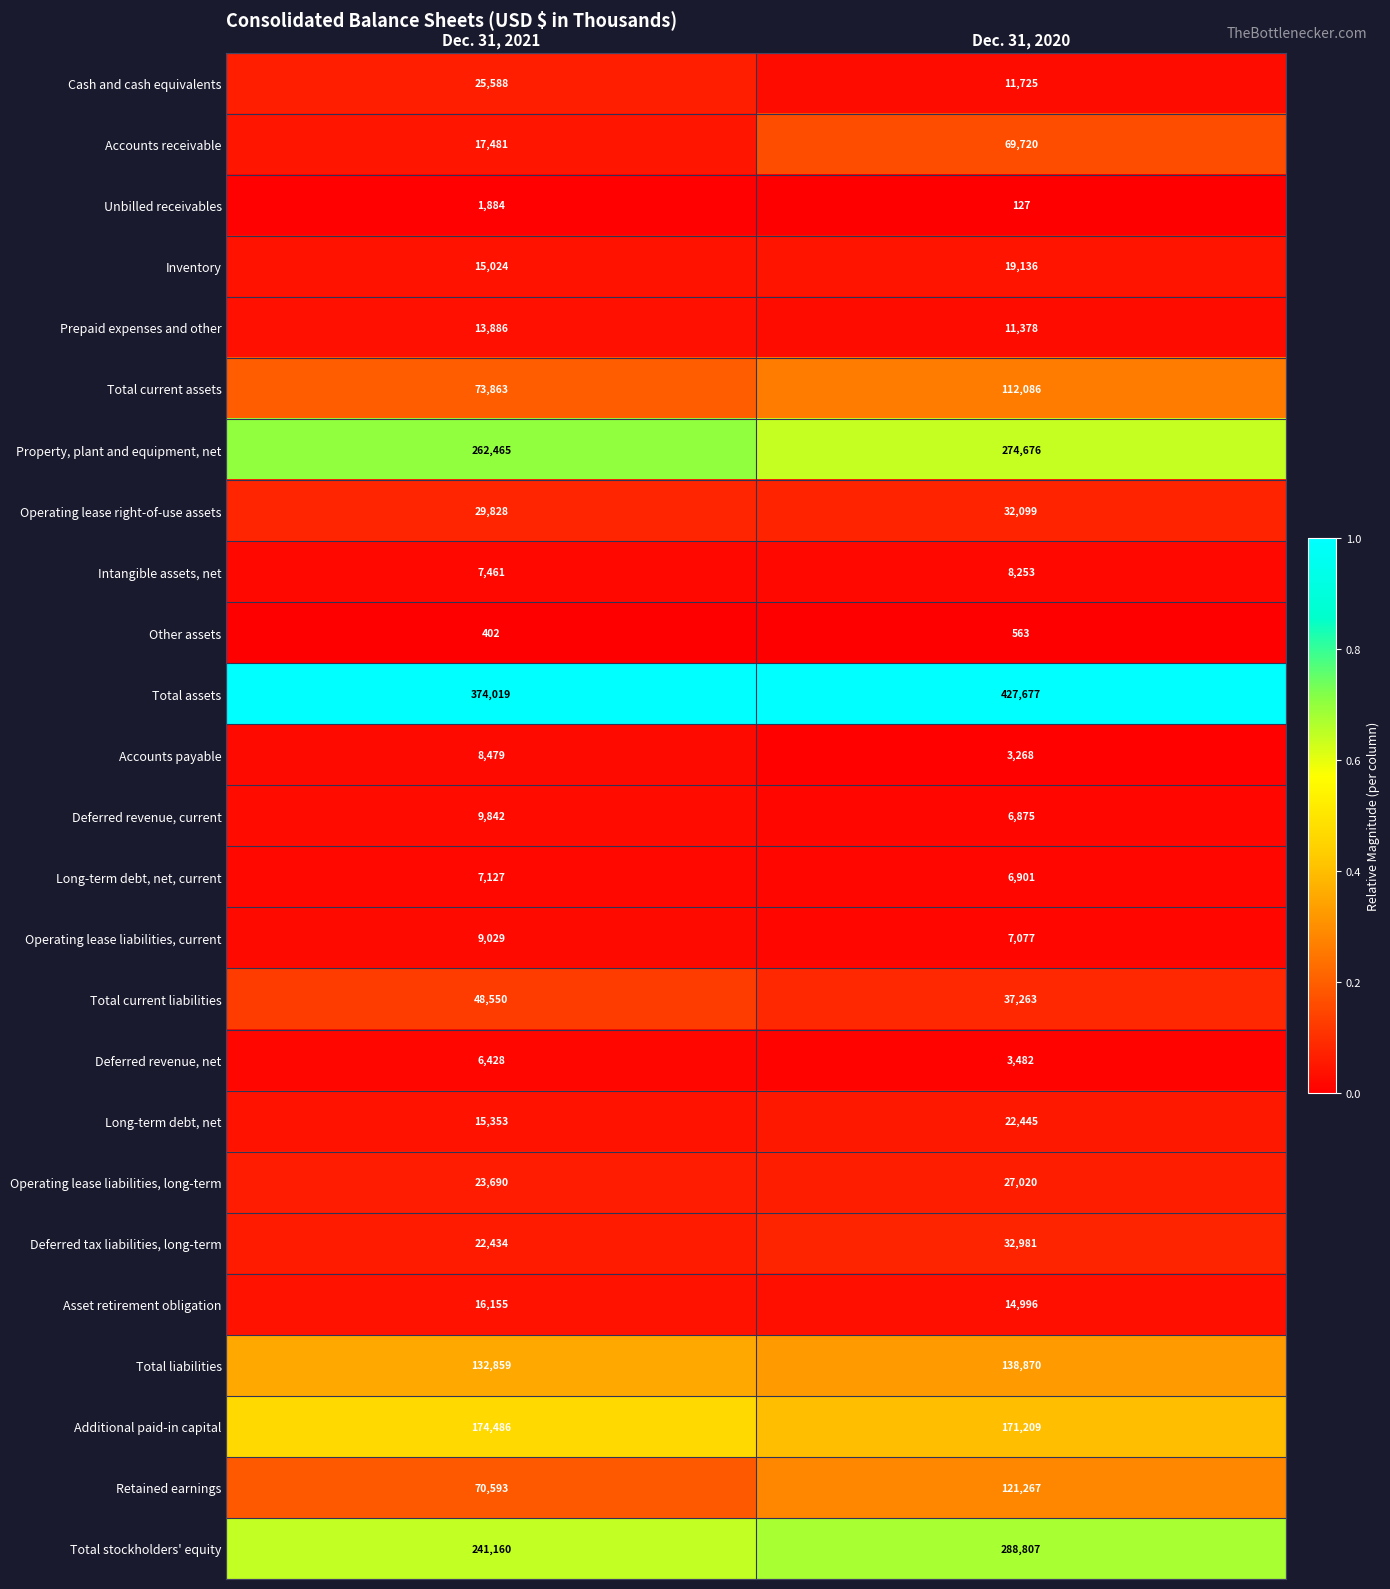

Read the Asset retirement obligation value at Dec. 31, 2020, to the nearest 100.

15000